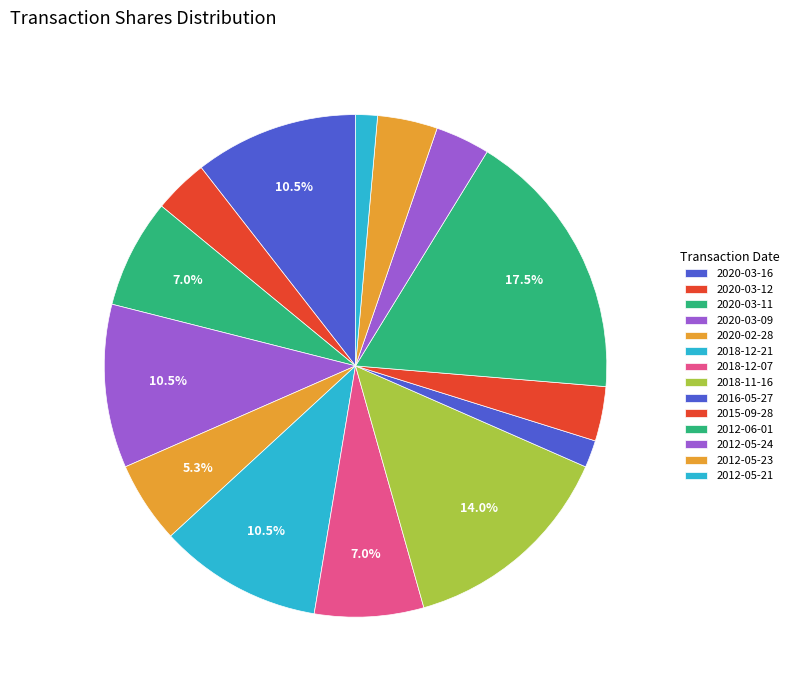

Count the number of slices in the pie.

14